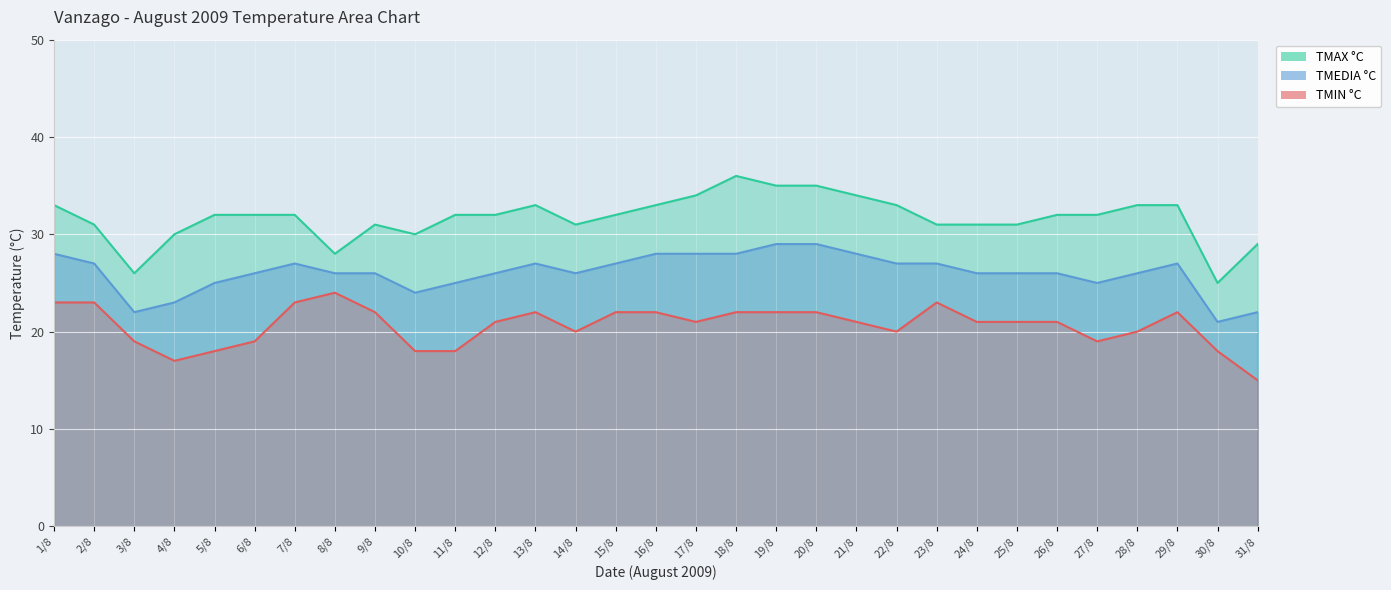

The value of TMIN °C at 19/8 is 8. True or false?

False